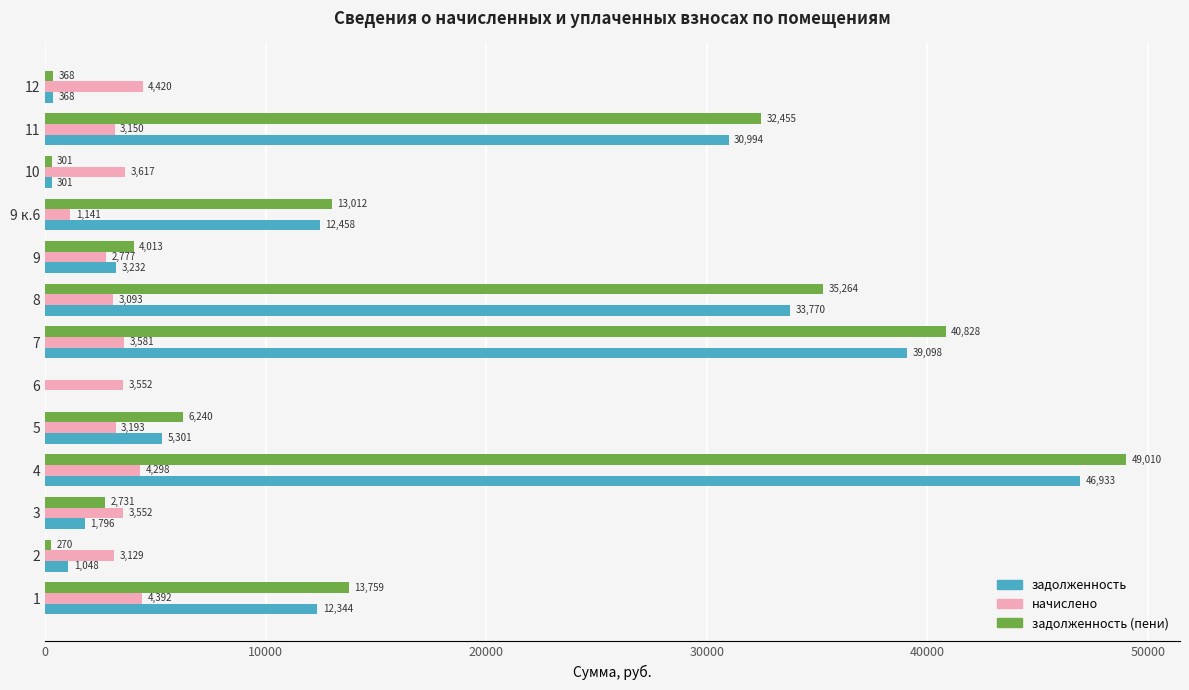

Which series changed the most between 3 and 10?

задолженность (пени)